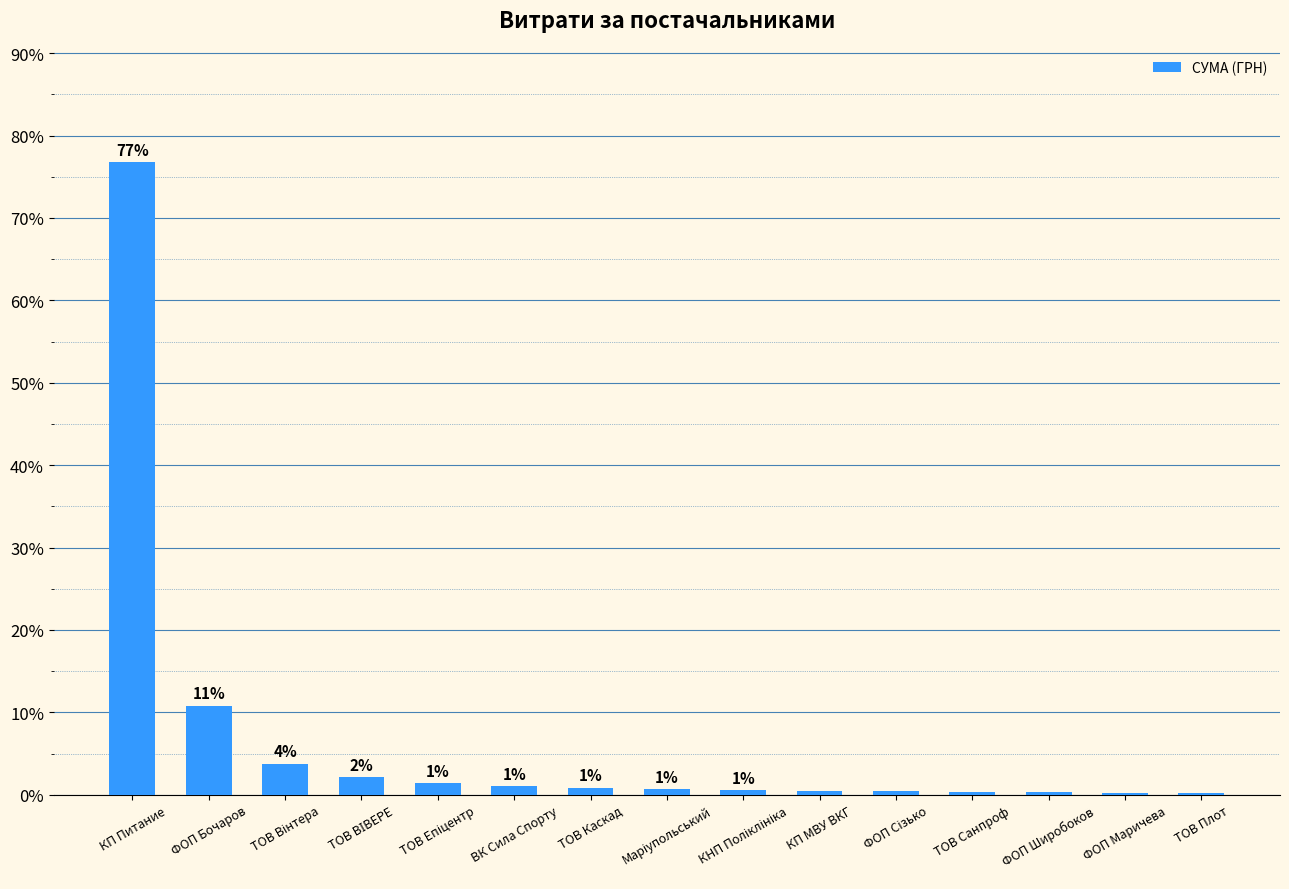

Rank the categories by value from lowest to highest.

ТОВ Плот, ФОП Маричева, ФОП Широбоков, ТОВ Санпроф, ФОП Сізько, КП МВУ ВКГ, КНП Поліклініка, Маріупольський, ТОВ Каскад, ВК Сила Спорту, ТОВ Епіцентр, ТОВ ВІВЕРЕ, ТОВ Вінтера, ФОП Бочаров, КП Питание